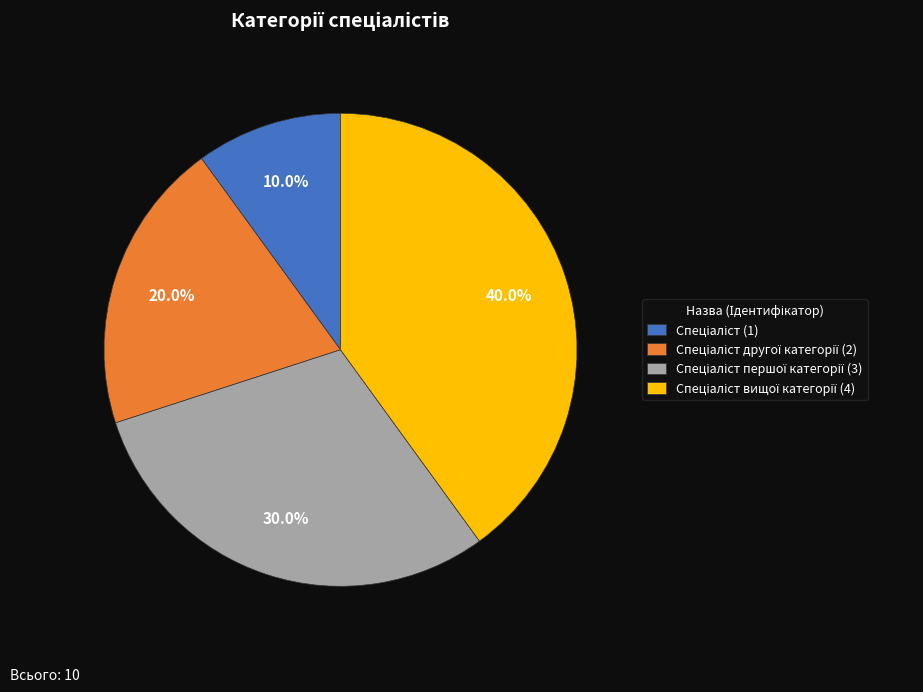

Does any single category account for the majority?

No